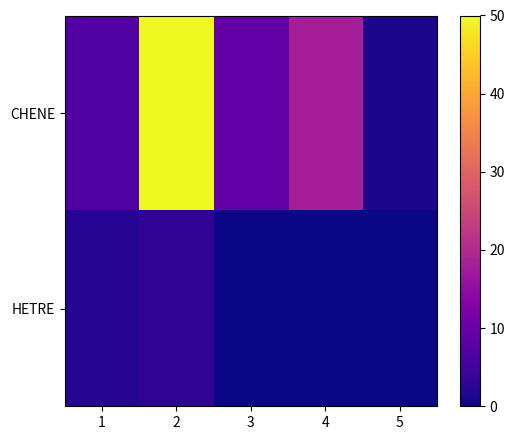

List the series in order of their overall mean, lowest first.

HETRE, CHENE